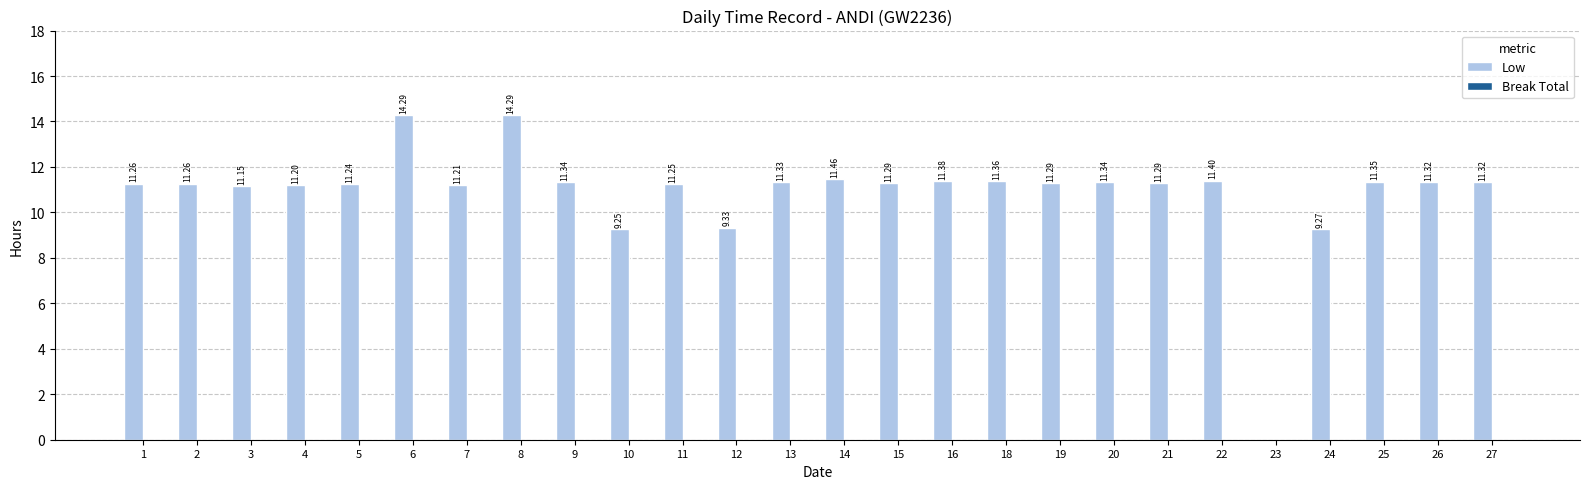

Between 5 and 10, which is larger?

5